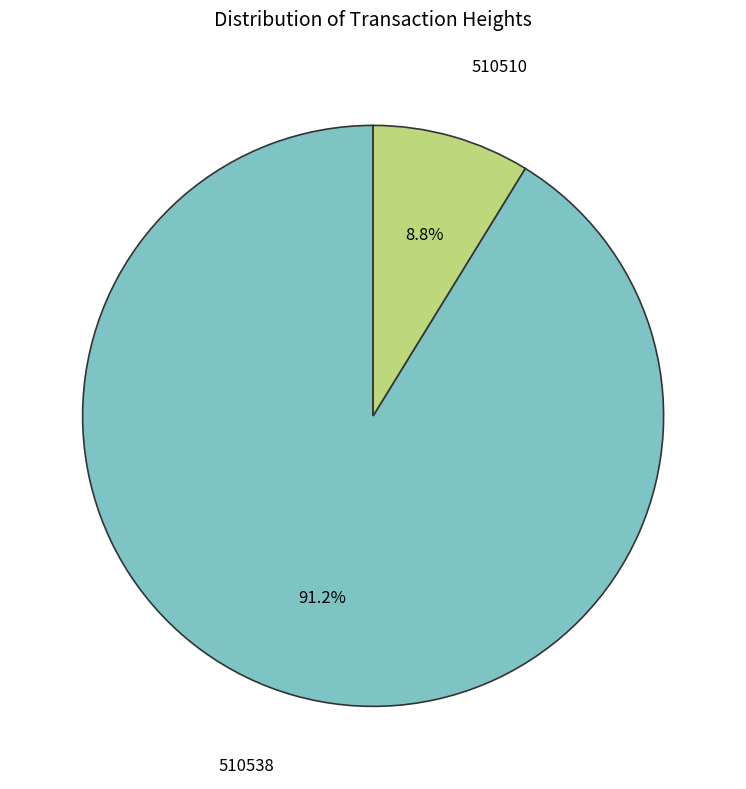

The 510510 slice represents 14% of the pie. True or false?

False